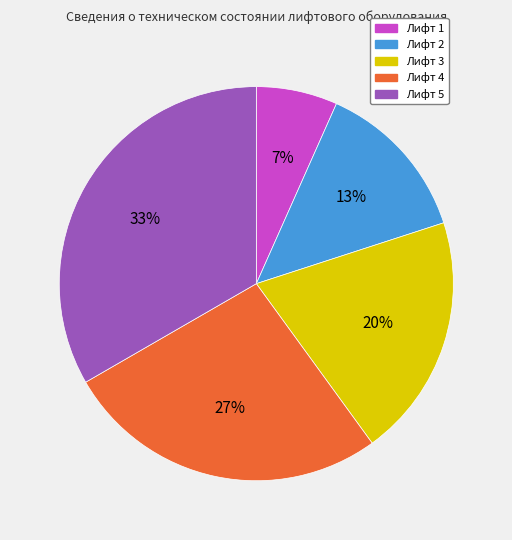

Does any single category account for the majority?

No